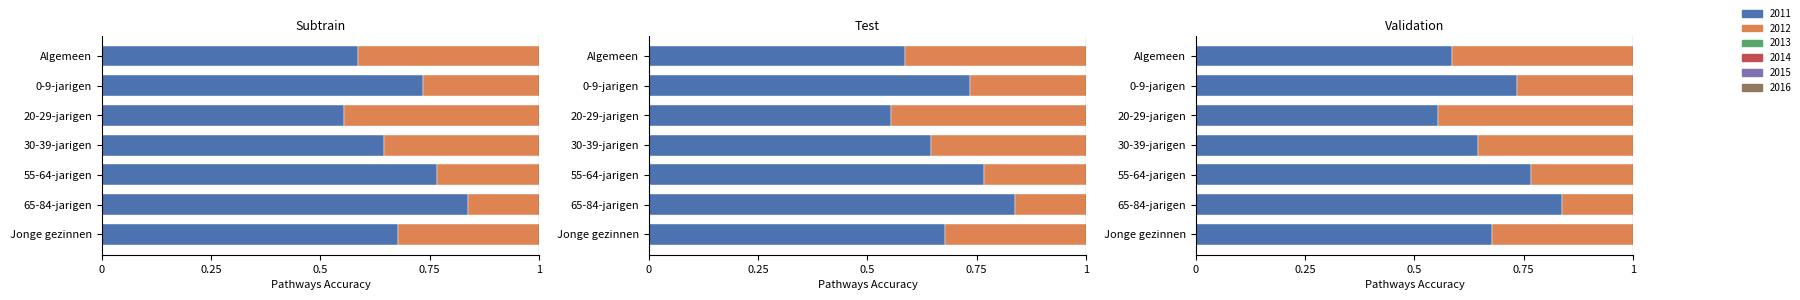

How many bars are there in each group?

6